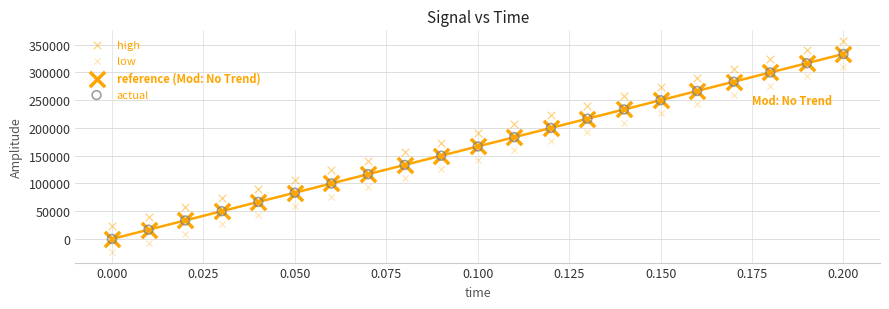

What are all the series names shown in the legend?

high, low, reference (Mod: No Trend), actual